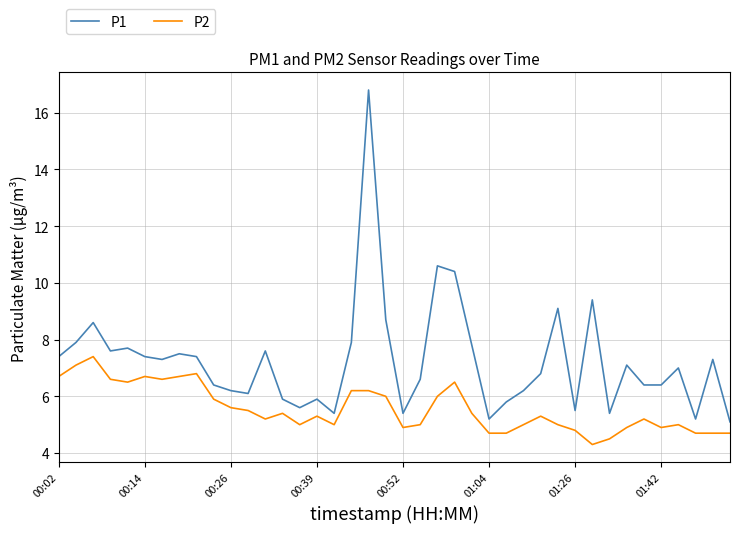

True or false: P2 and P1 intersect in this chart.

False